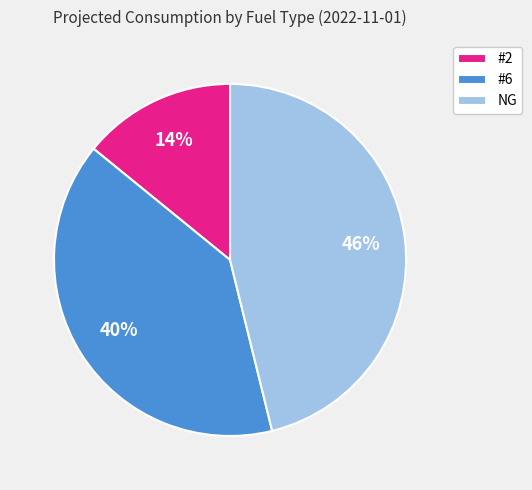

Which slice is the smallest?

#2